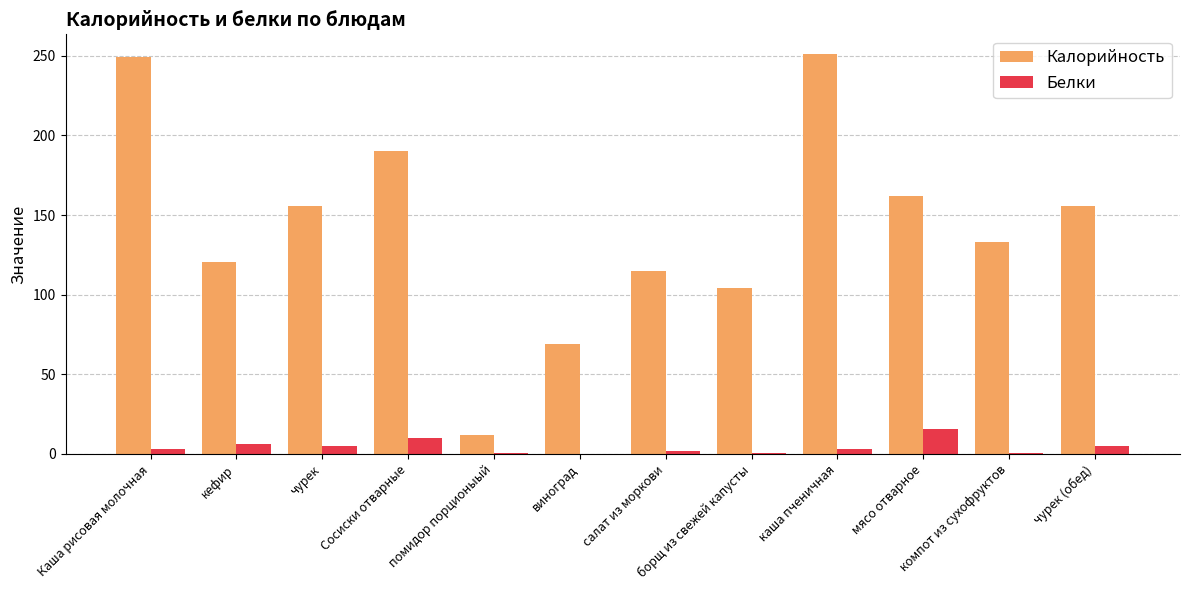

What are all the series names shown in the legend?

Калорийность, Белки